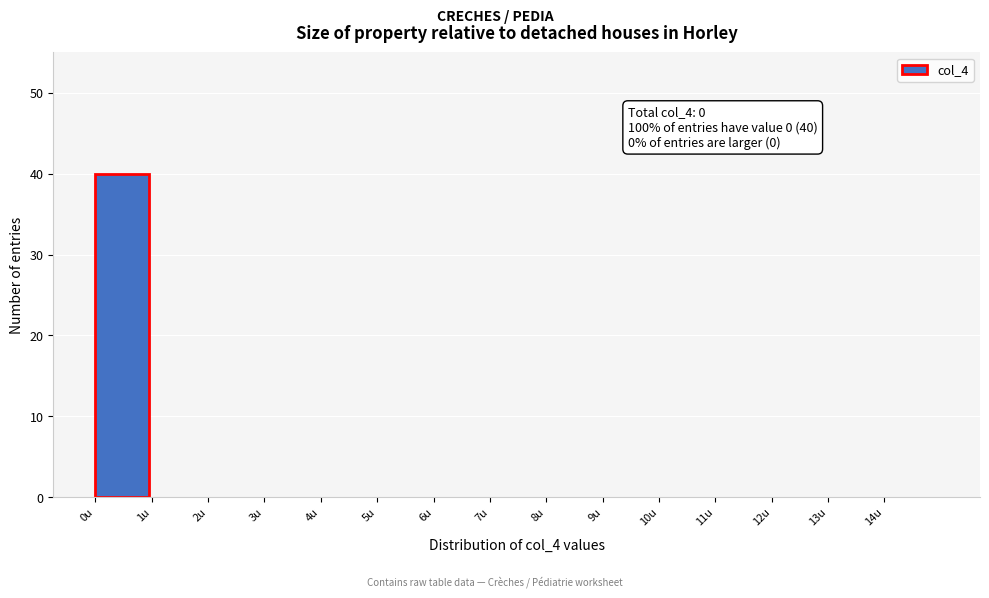

Reading left to right, list all the values displayed in this chart.

0u=40	1u=0	2u=0	3u=0	4u=0	5u=0	6u=0	7u=0	8u=0	9u=0	10u=0	11u=0	12u=0	13u=0	14u=0